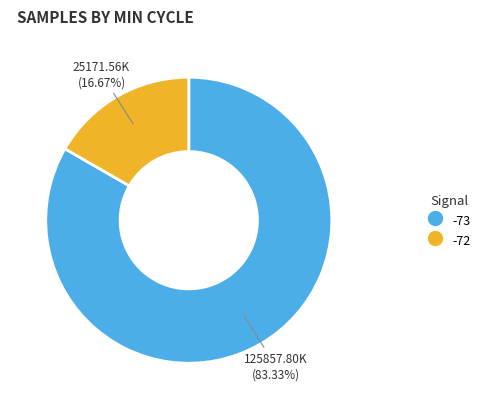

Is there a majority slice in this chart?

Yes